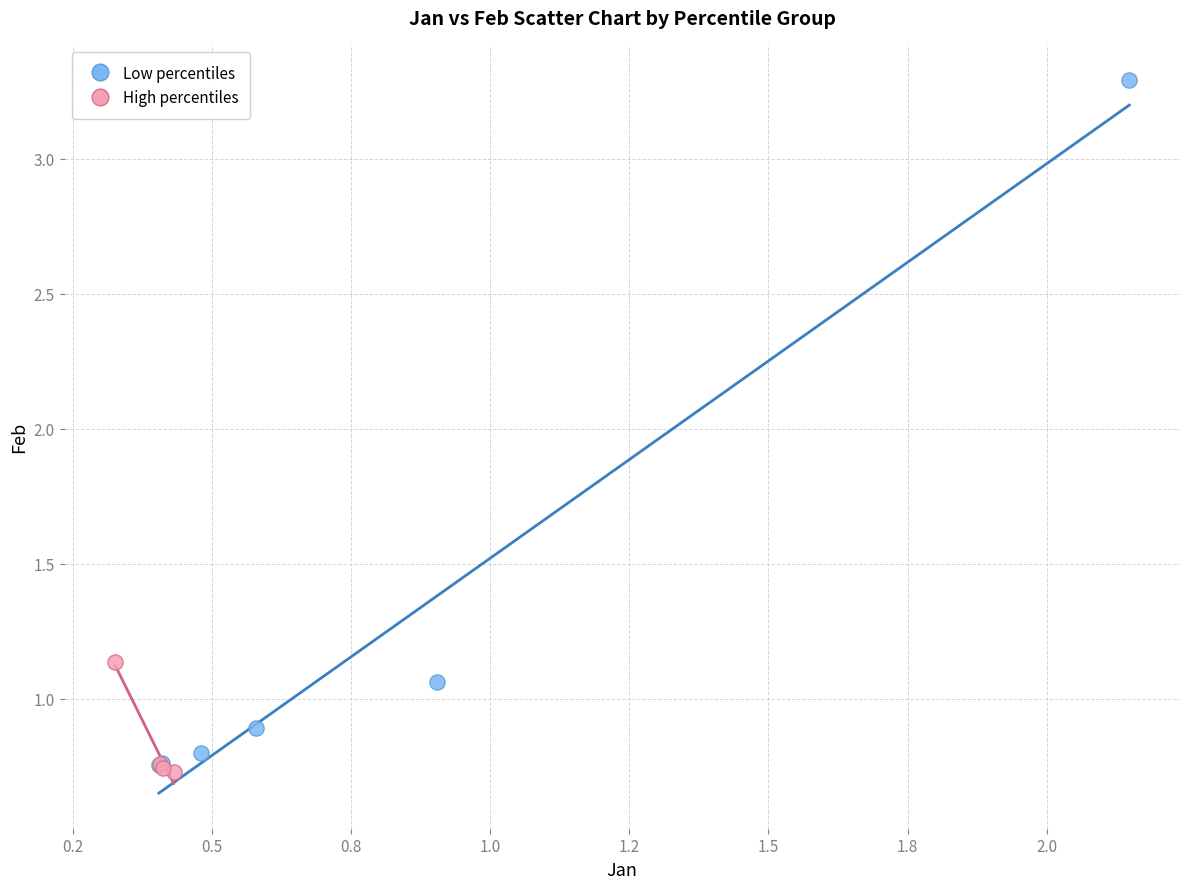

Which series has the widest spread of Y values?

Low percentiles